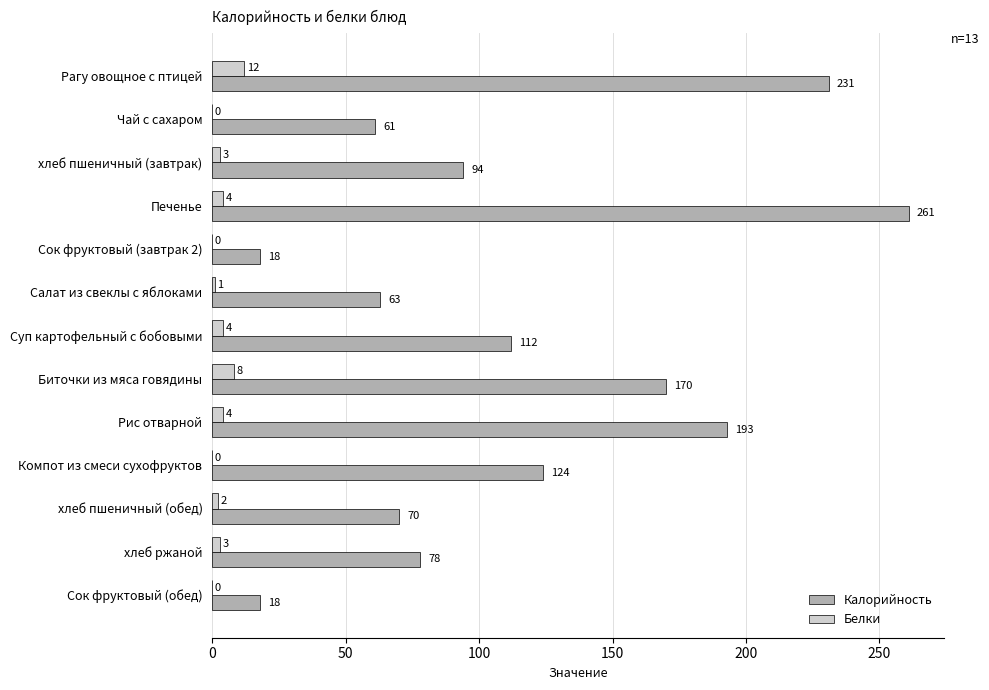

The value of Калорийность at Суп картофельный с бобовыми is 112. True or false?

True